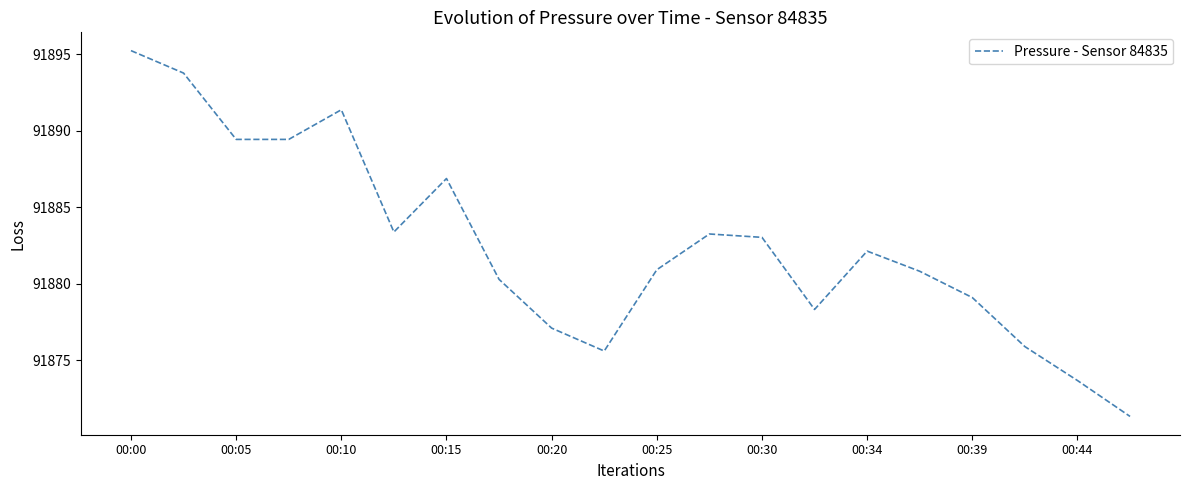

What is the minimum value shown in the chart?

91871.3